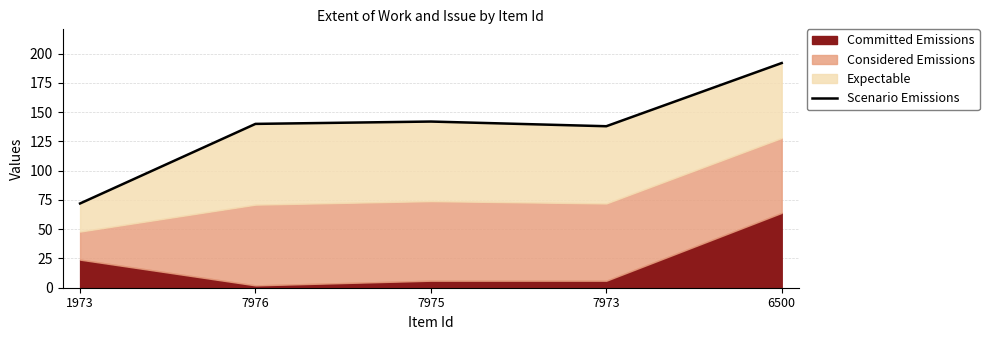

Which has a higher value, 1973 or 7976?

7976